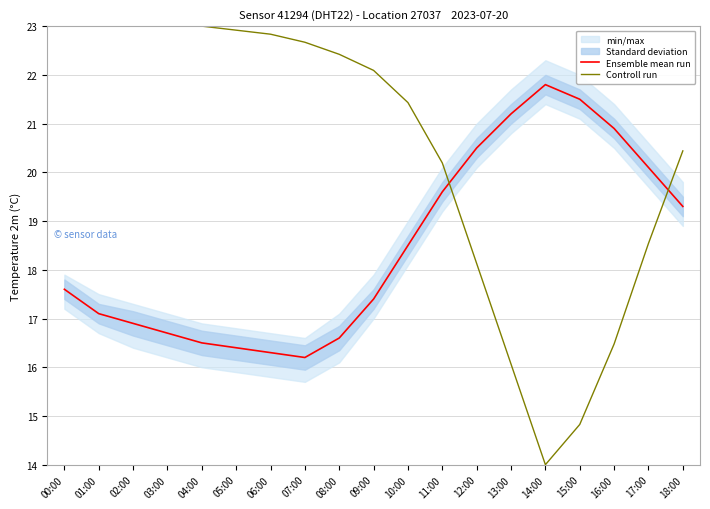

Rank the series by their average value, from highest to lowest.

Controll run, Ensemble mean run